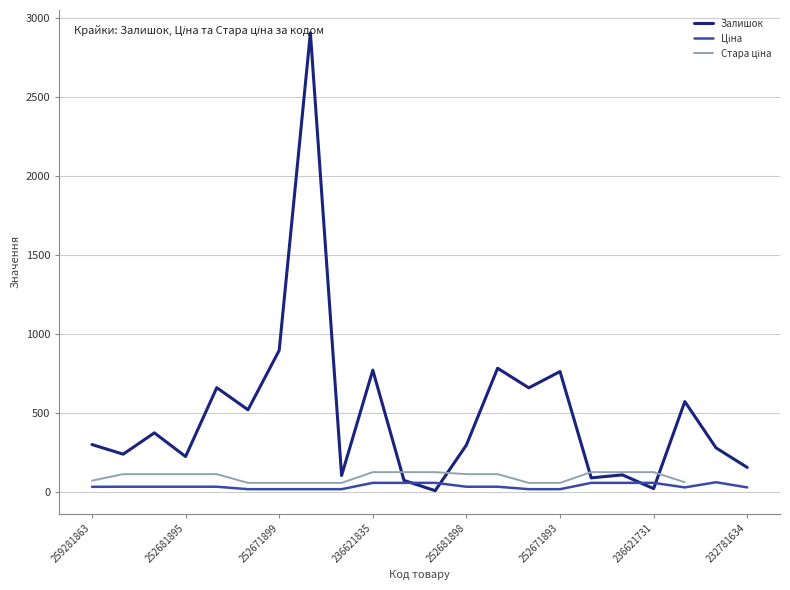

The value of Залишок at 252681895 is 222.0. True or false?

True